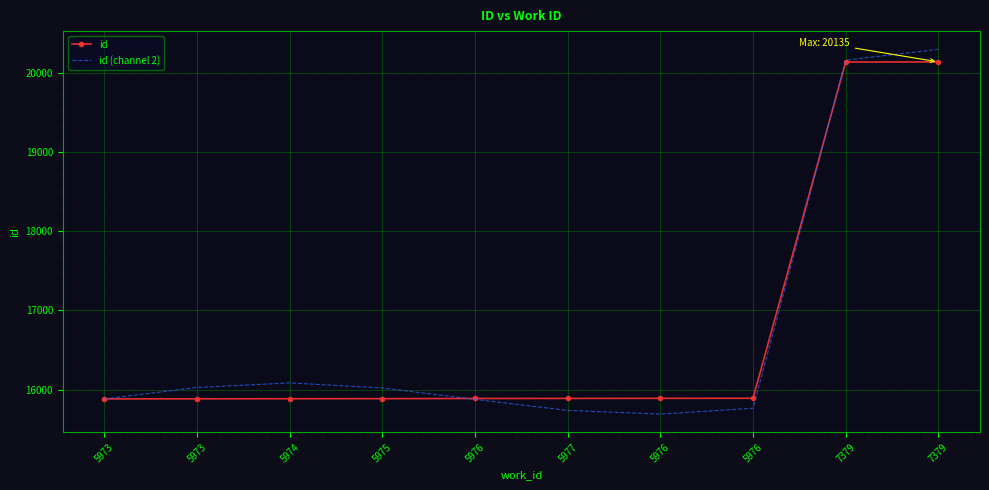

Is it true that id (channel 2) equals 28047.6 at 5974?

False